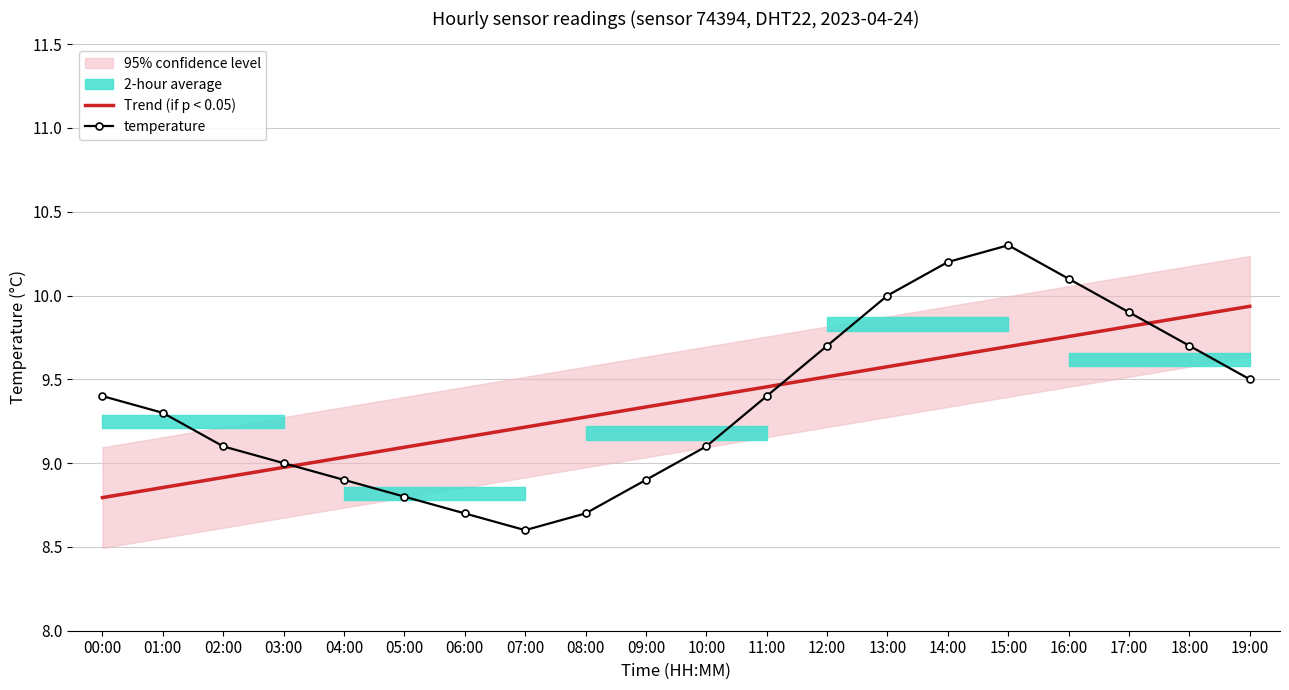

Is the value of temperature at 16:00 greater than the value of Trend (if p < 0.05) at 05:00?

Yes